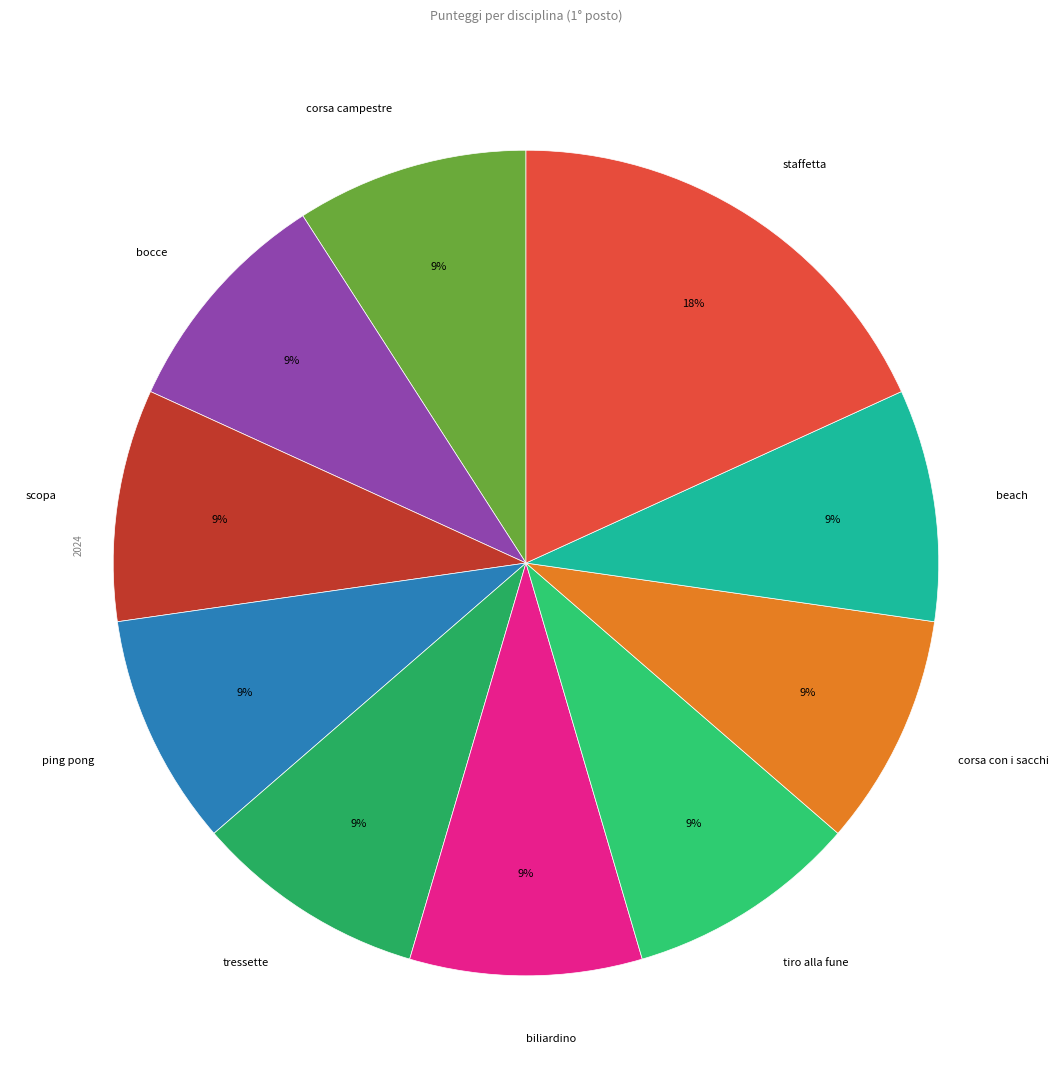

Do staffetta and tiro alla fune together represent more than half of the pie?

No